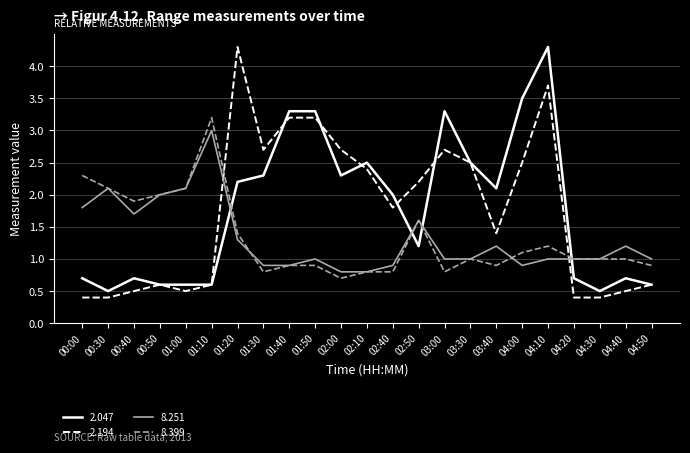

Is the value of 8.399 at 04:40 greater than the value of 2.047 at 04:50?

Yes